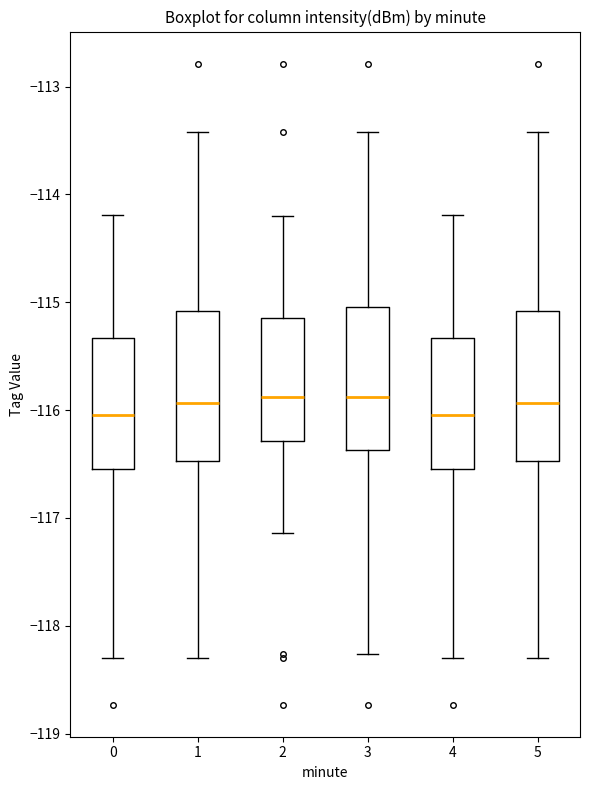

Reading left to right, read every box against the y-axis: the position of its median line, the range the box covers, and the ends of its whiskers. The values are not printed on the chart, so give them approximately, as read against the axis.

0: median -116.0, box -116.5 to -115.3, whiskers -118.3 to -114.2
1: median -115.9, box -116.5 to -115.1, whiskers -118.3 to -113.4
2: median -115.9, box -116.3 to -115.1, whiskers -117.1 to -114.2
3: median -115.9, box -116.4 to -115.0, whiskers -118.3 to -113.4
4: median -116.0, box -116.5 to -115.3, whiskers -118.3 to -114.2
5: median -115.9, box -116.5 to -115.1, whiskers -118.3 to -113.4